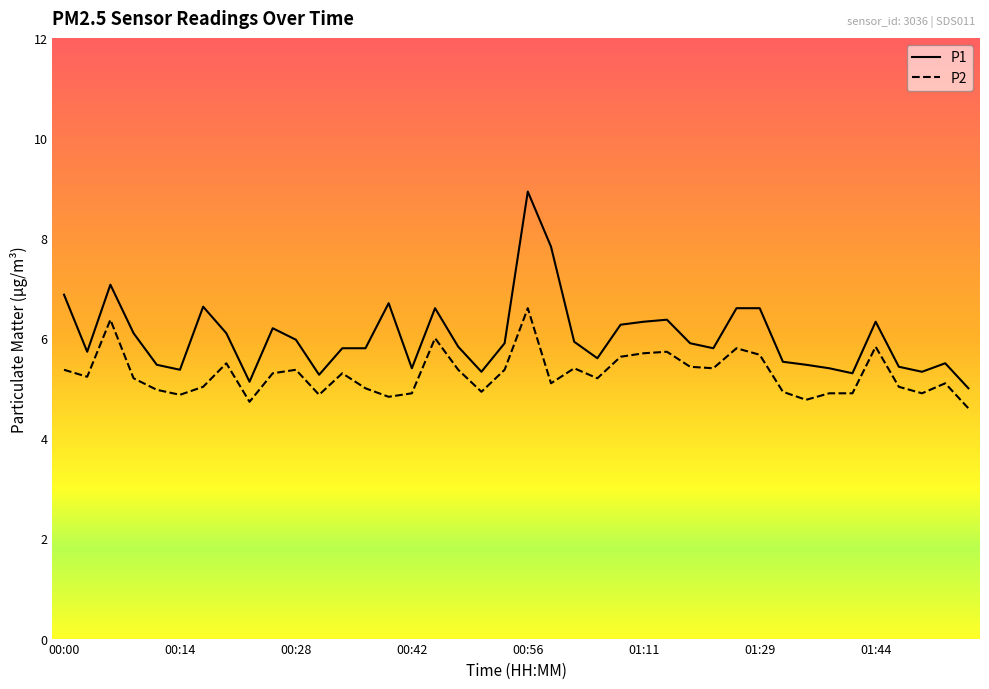

Which series has the largest range (max minus min)?

P1